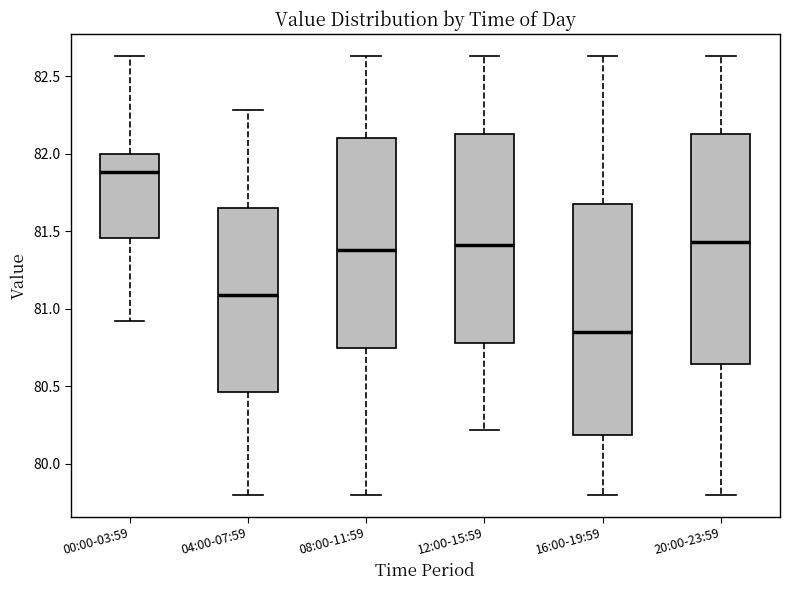

Which box's median line is the highest?

00:00-03:59